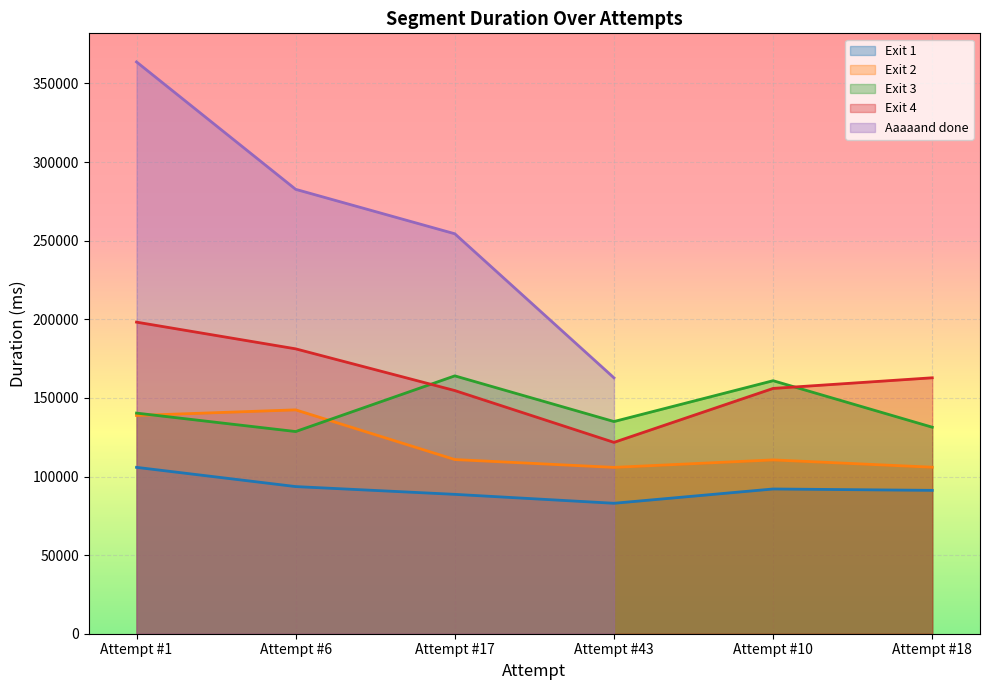

How many data points does each series have?

6